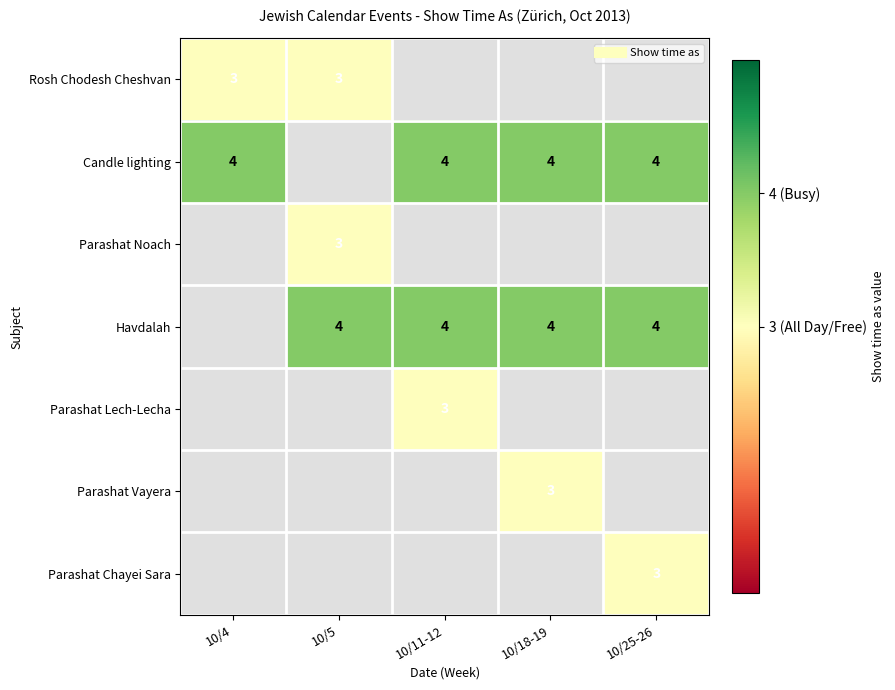

The Candle lighting series shows 4.0 at 10/25-26. True or false?

True